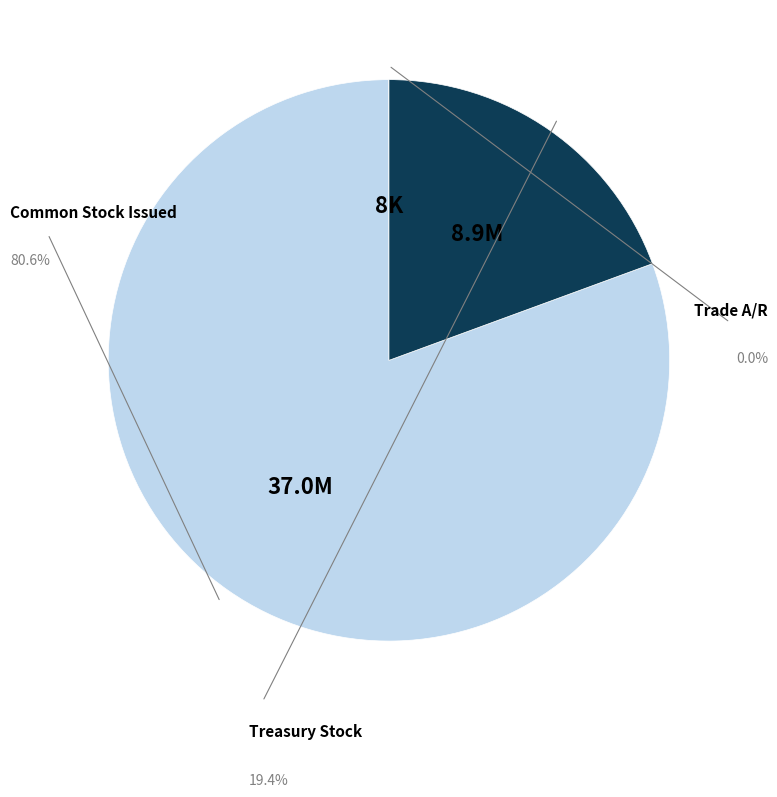

Does any single category account for the majority?

Yes